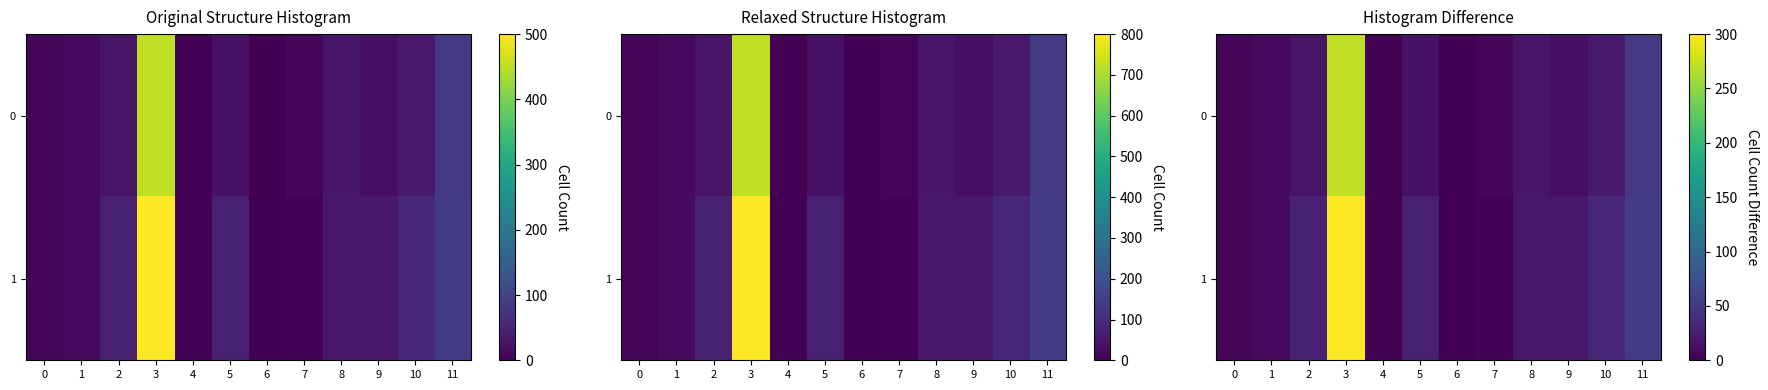

Which series has the largest total across all categories?

1